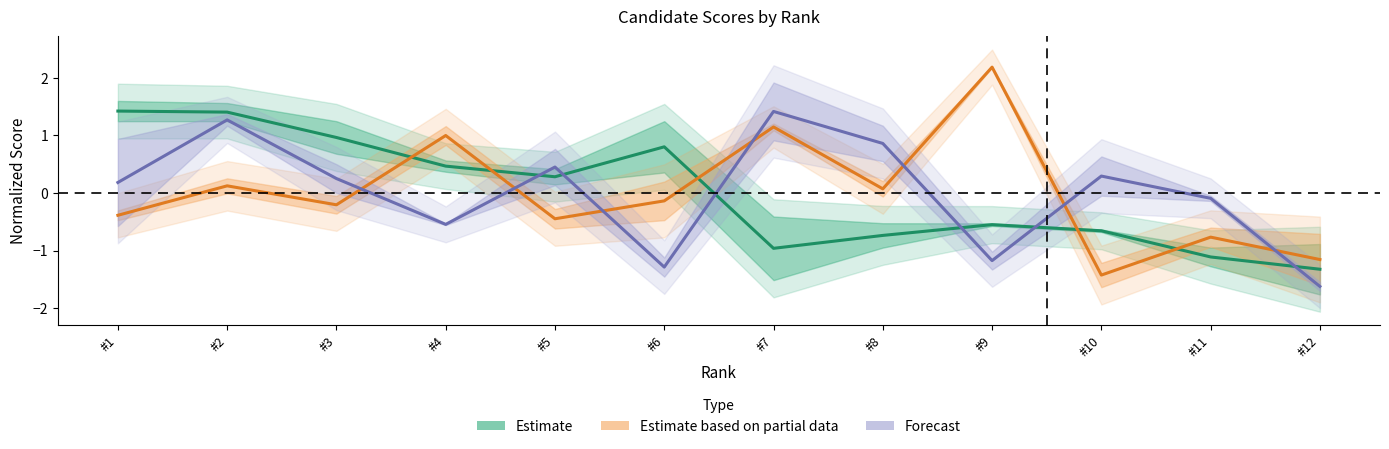

Which series changed the most between #6 and #9?

Estimate based on partial data